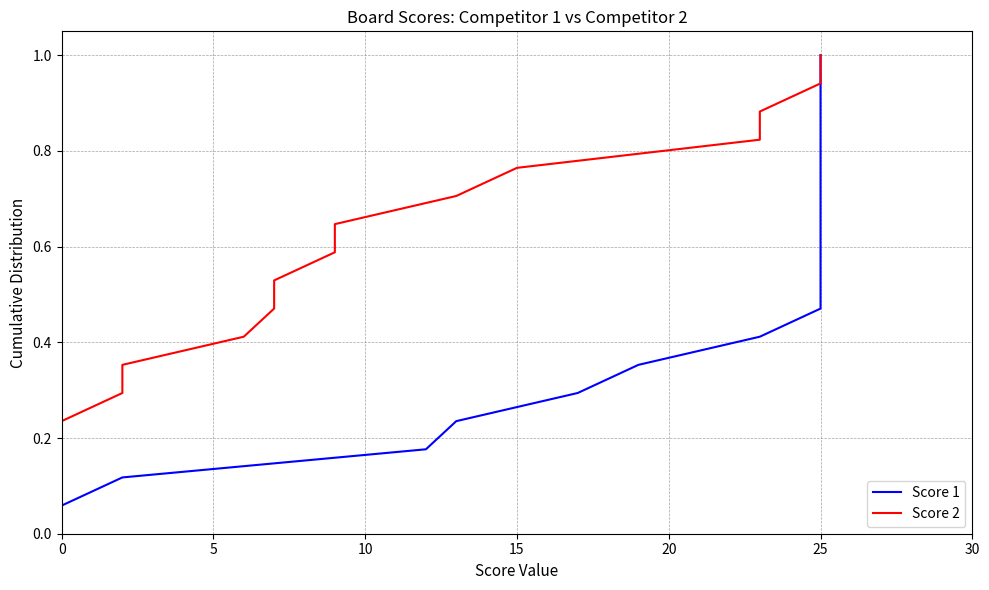

Which series changed the most between 30 and 9?

Score 1